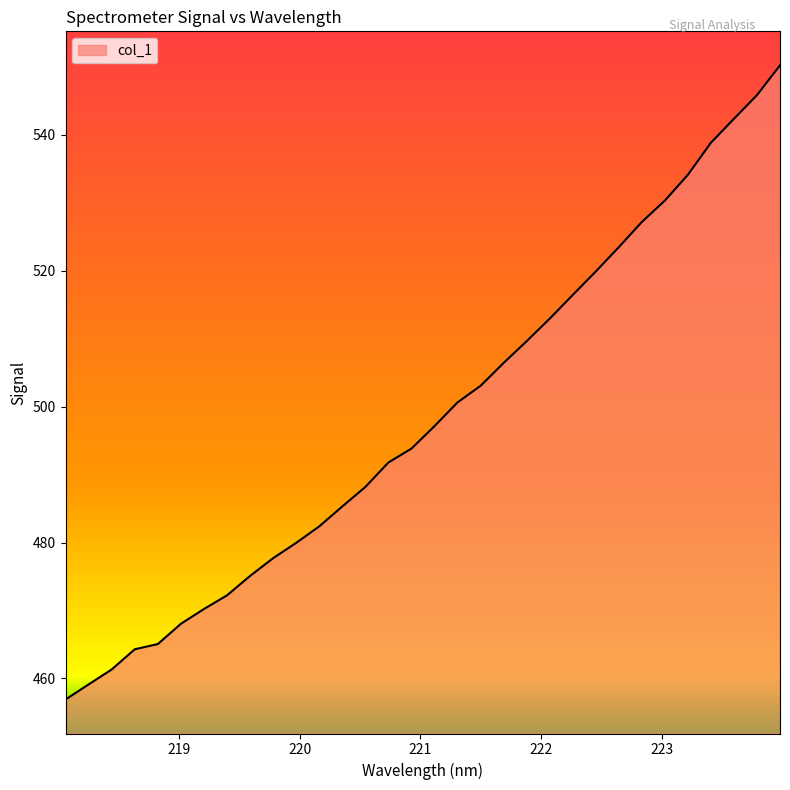

How many distinct data groups are displayed?

1